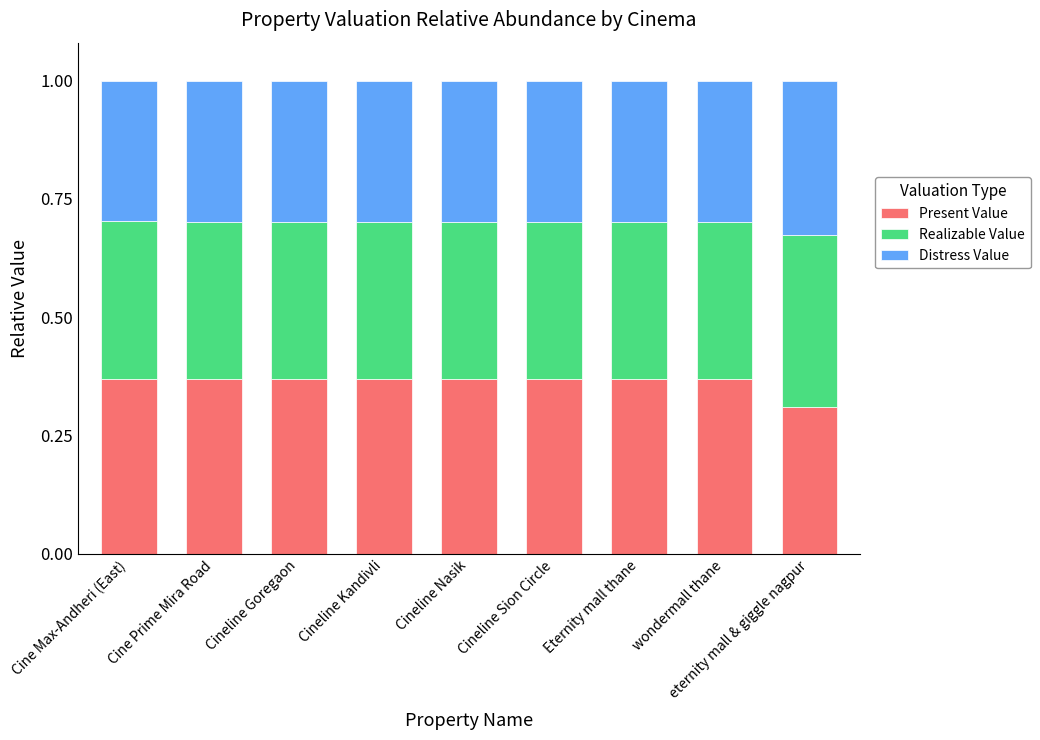

The Present Value series shows 0.5 at wondermall thane. True or false?

False